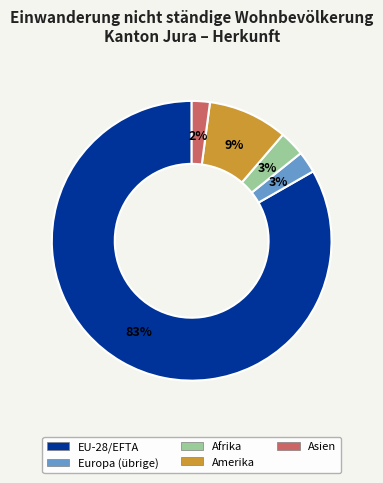

What is the largest slice in the pie chart?

EU-28/EFTA